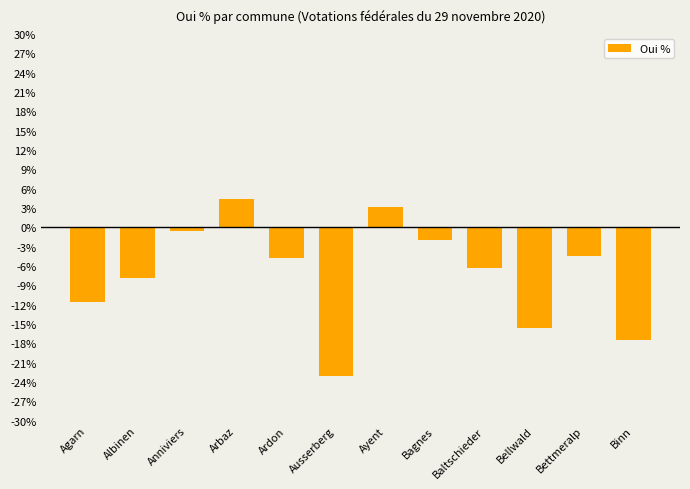

Is it true that the value at Bellwald is -15.6?

True